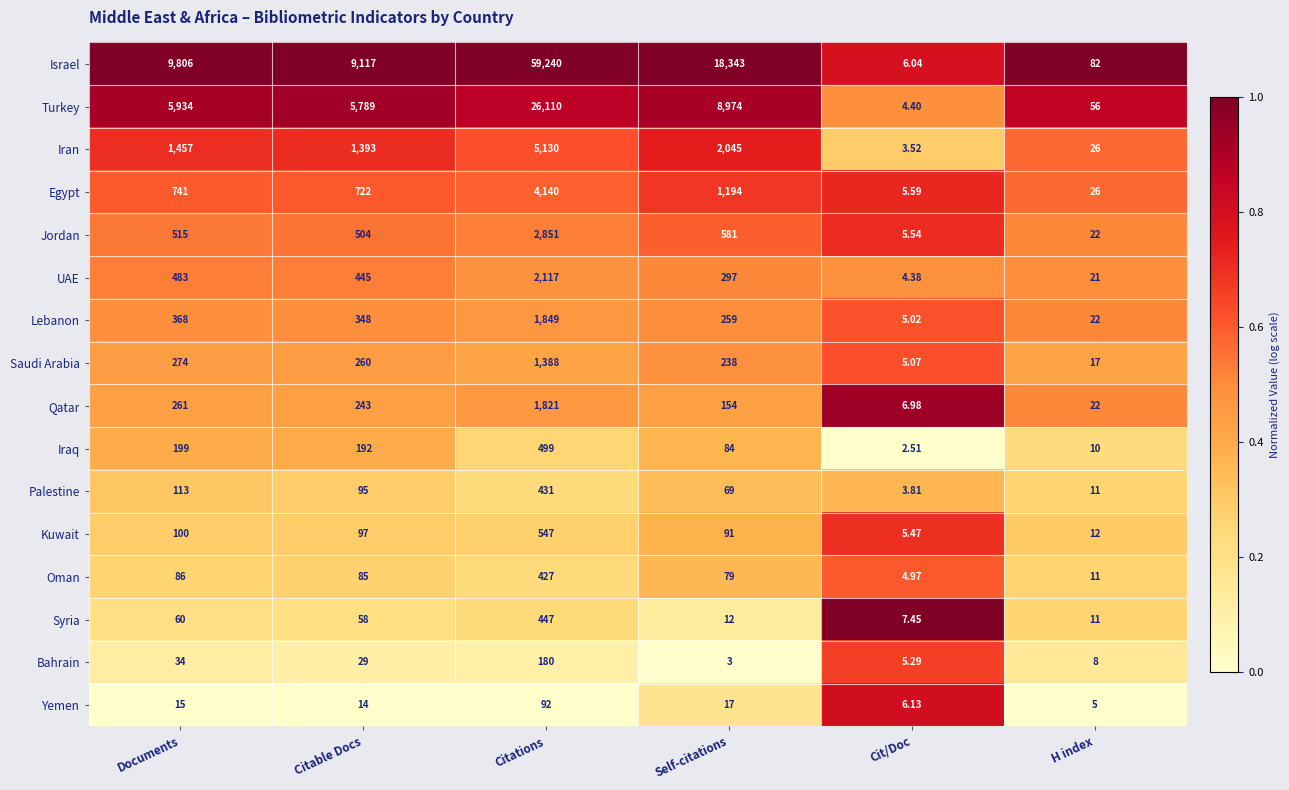

Where does the Iraq series first go above 192?

Documents